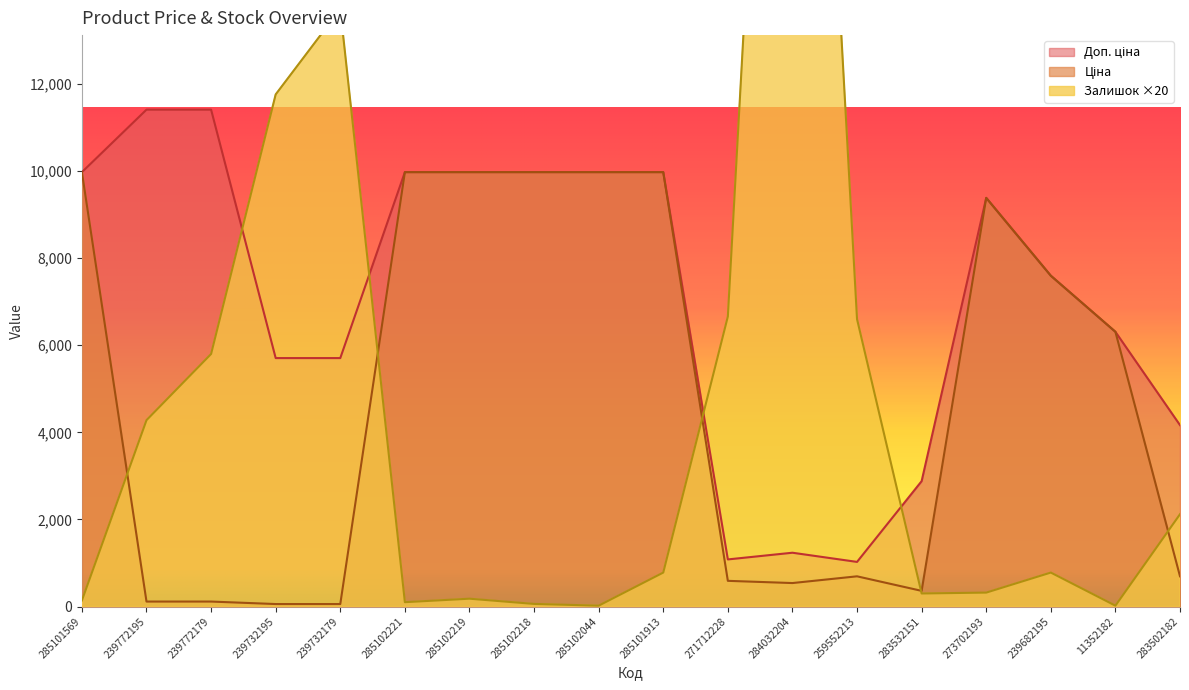

List the labels in order of Ціна value, largest first.

285101569, 285102221, 285102219, 285102218, 285102044, 285101913, 273702193, 239682195, 11352182, 283502182, 259552213, 271712228, 284032204, 283532151, 239772195, 239772179, 239732195, 239732179